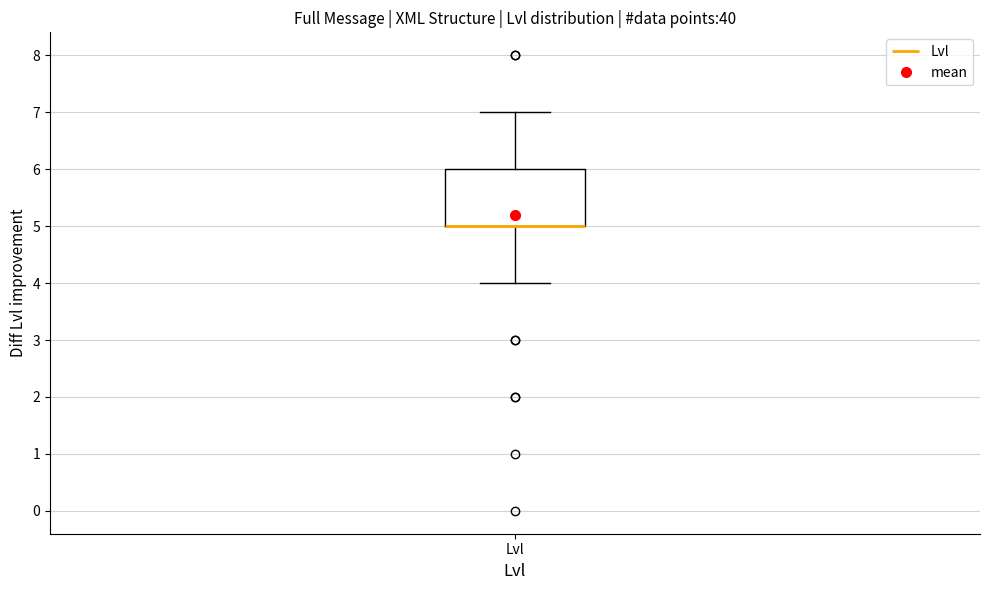

Where is the lower edge of the box for Lvl on the y-axis? The values are not printed on the chart, so give them approximately, as read against the axis.

5